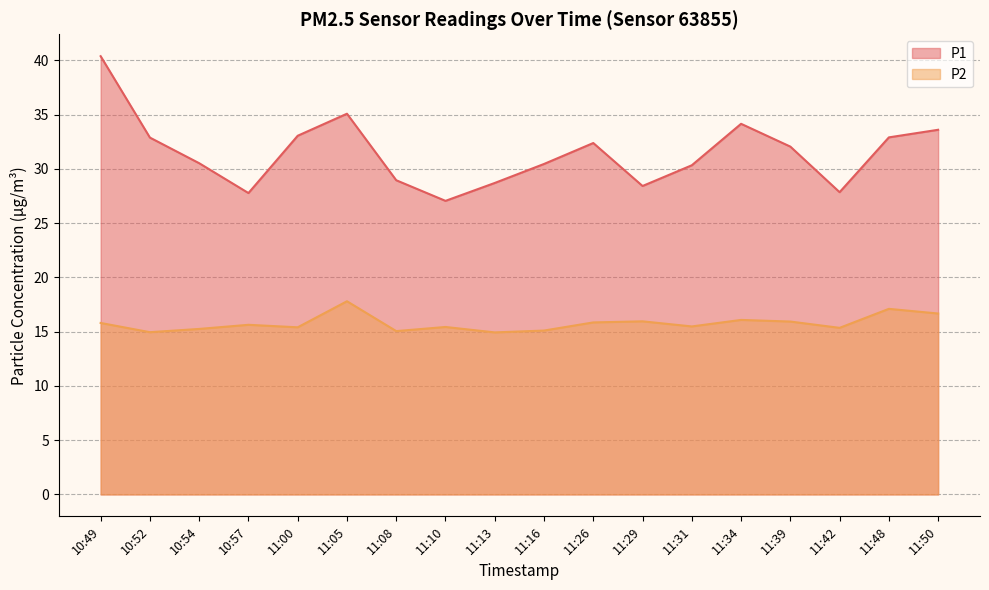

True or false: P1 has a value of 47.0 at 11:13.

False